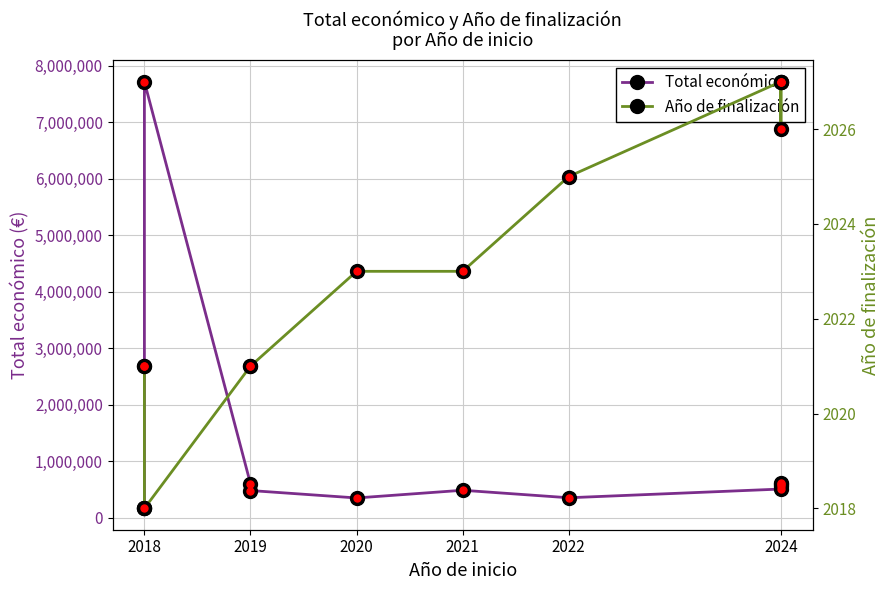

What is the value of the Año de finalización point at the 4th from the left?

2021